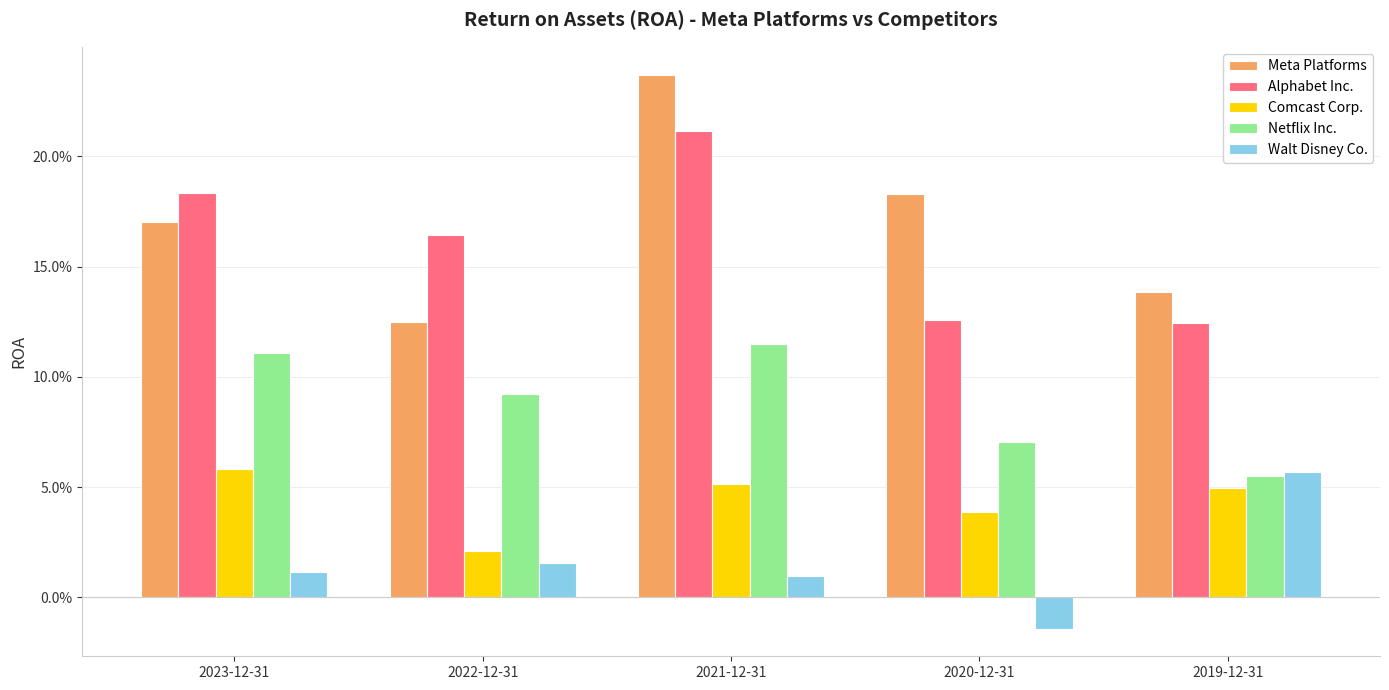

Which series changed the most between 2022-12-31 and 2019-12-31?

Walt Disney Co.